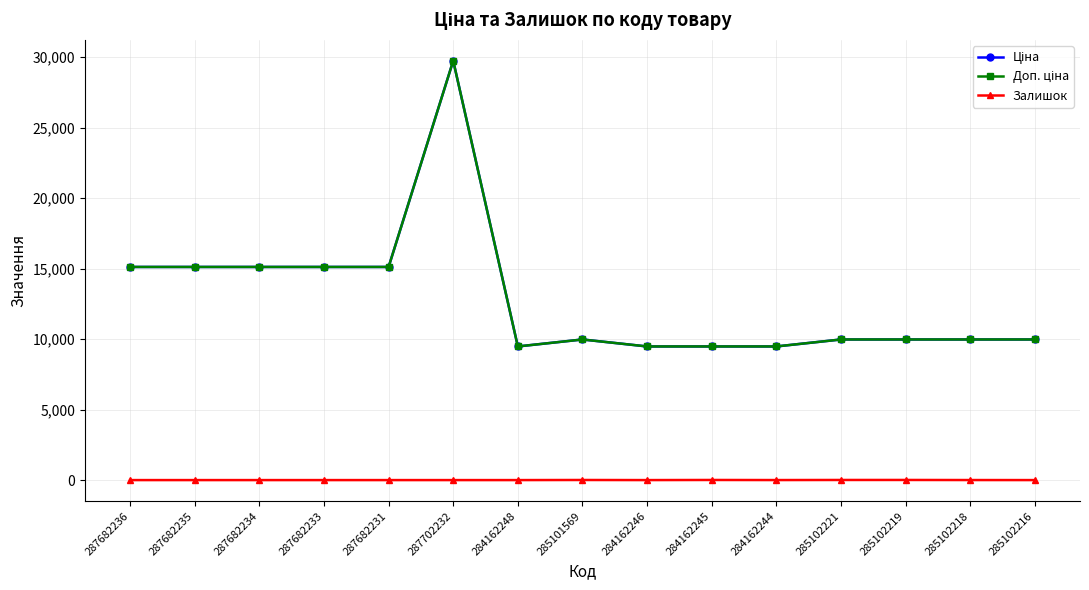

What is the spread (max minus min) of values at 287682235?

15120.0